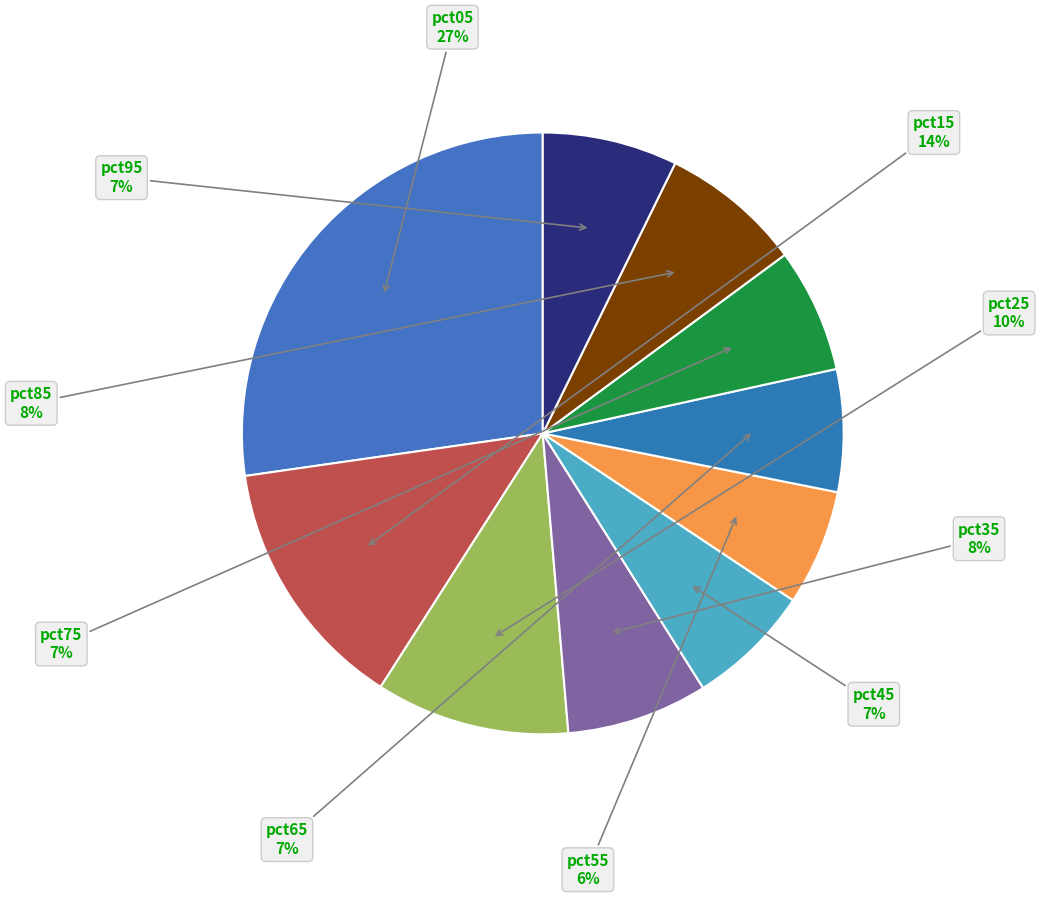

Which category has the biggest portion of the pie?

pct05